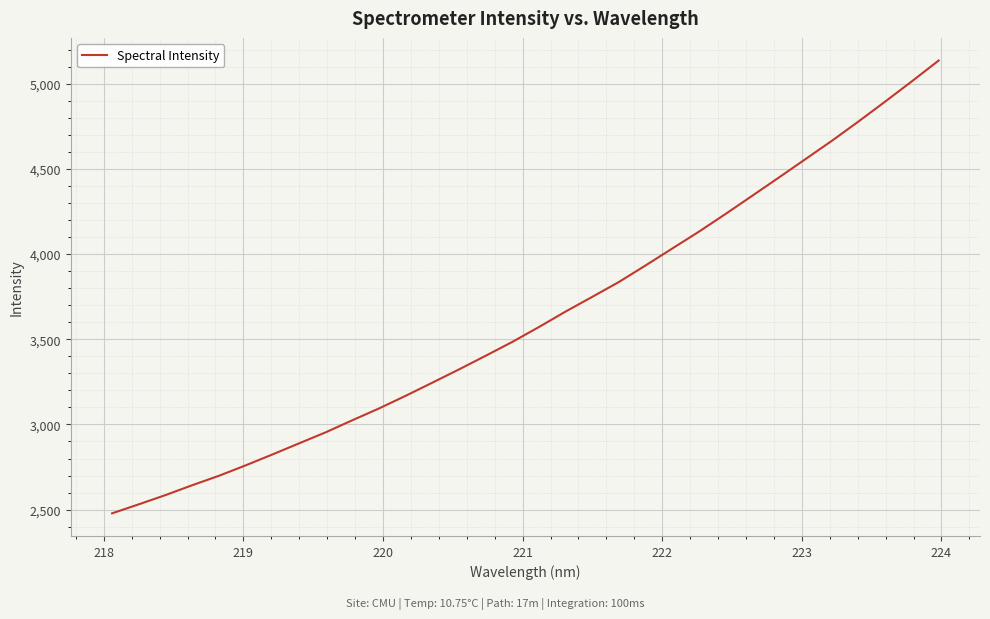

What is the greatest value displayed?

5135.6